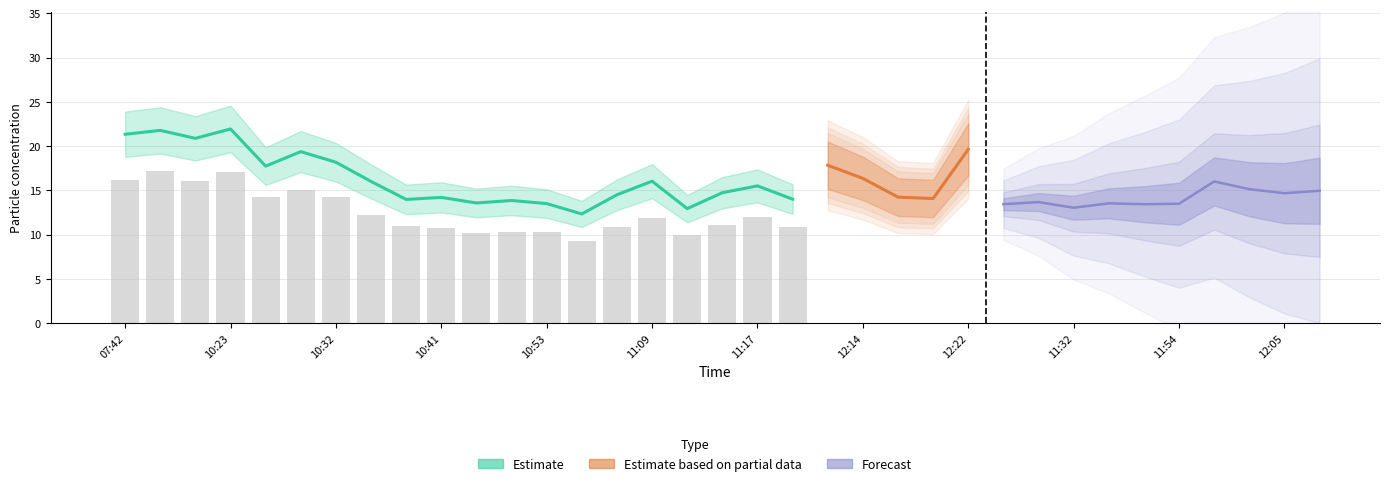

Which category has the highest value across all series?

10:23